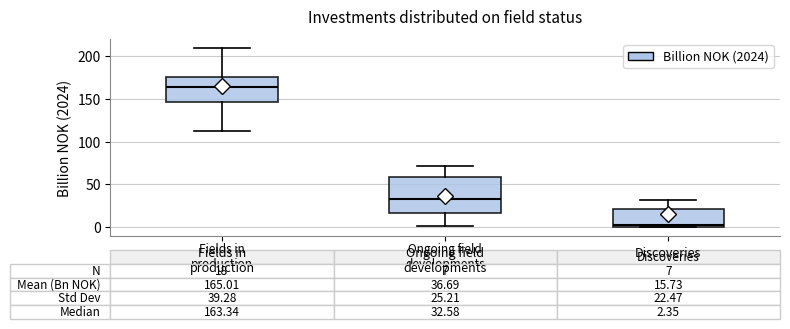

Comparing the boxes themselves (not the whiskers), which one is the tallest?

Ongoing field developments